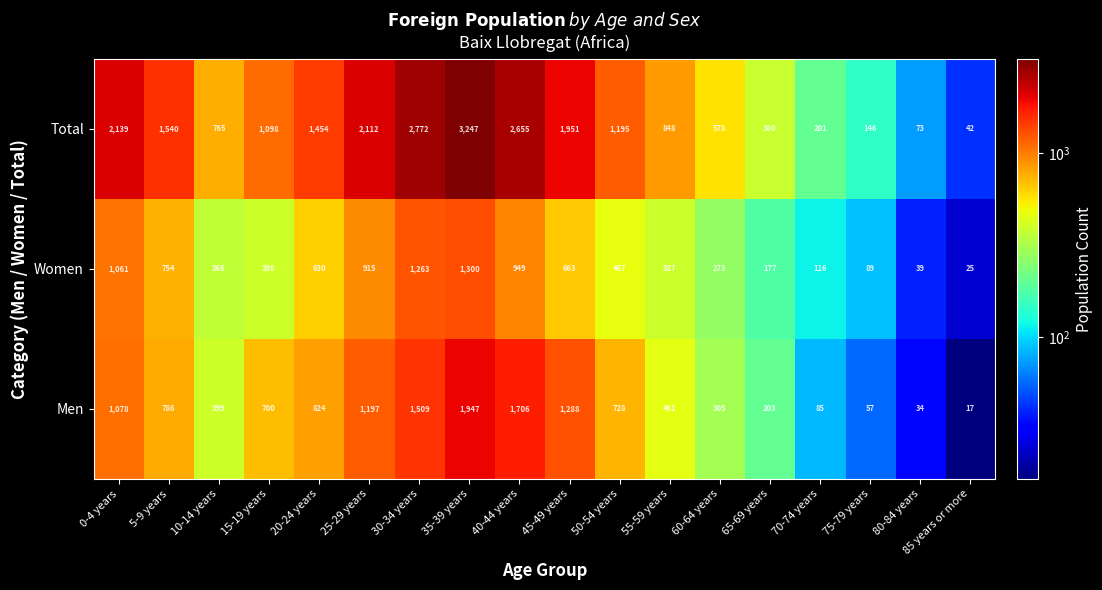

What is the difference between the highest and lowest values at 60-64 years?

305